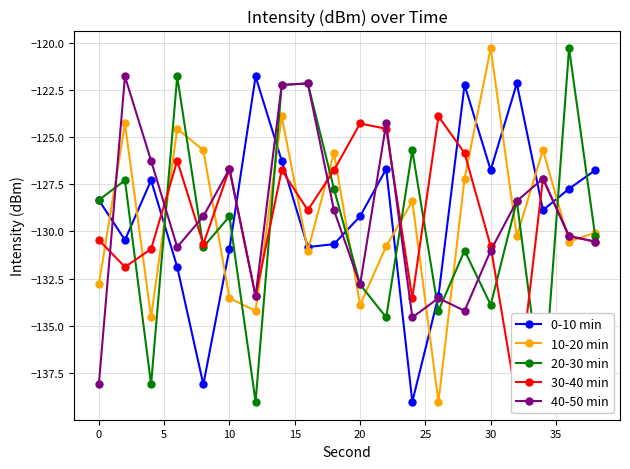

What is the minimum value for 10-20 min?

-139.0